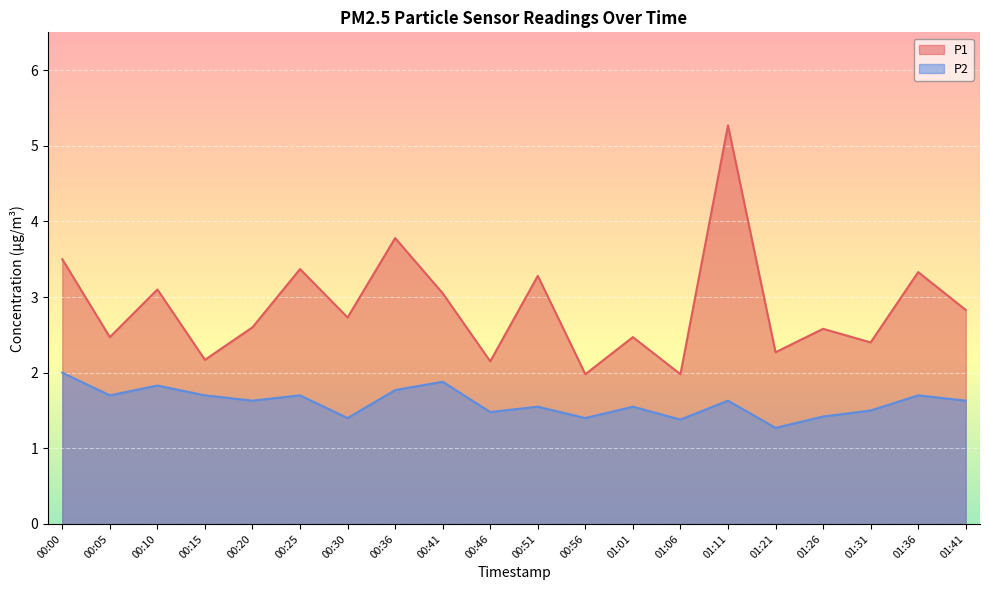

What is the difference between the highest and lowest values at 00:46?

0.7